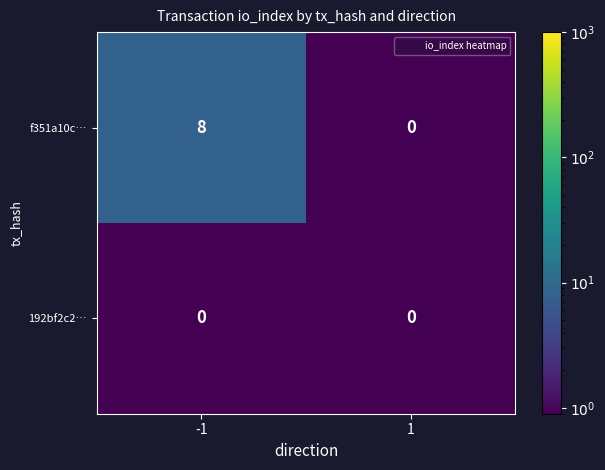

How many data points does each series have?

2